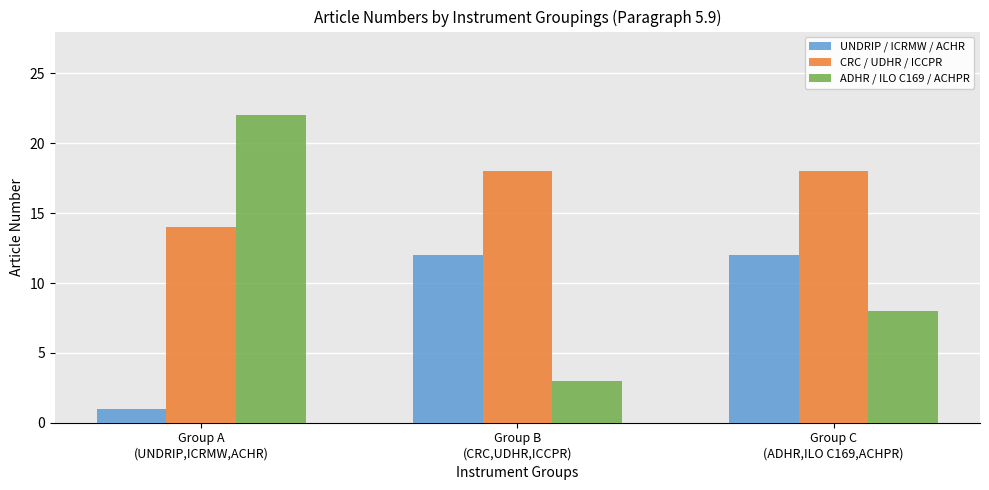

Is it true that CRC / UDHR / ICCPR equals 32 at Group B
(CRC,UDHR,ICCPR)?

False